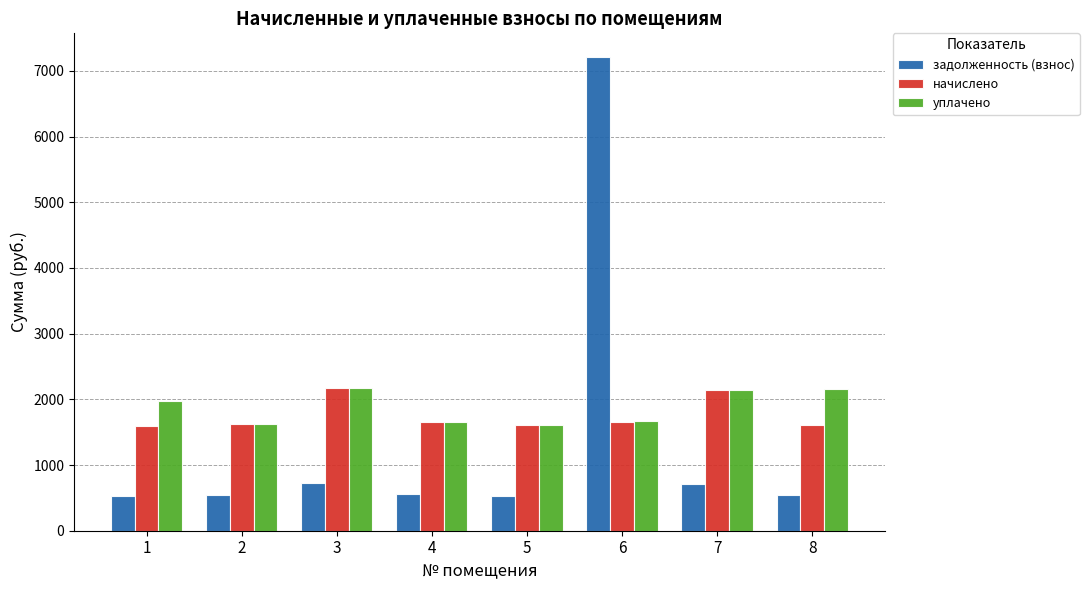

Which series changed the most between 1 and 7?

начислено